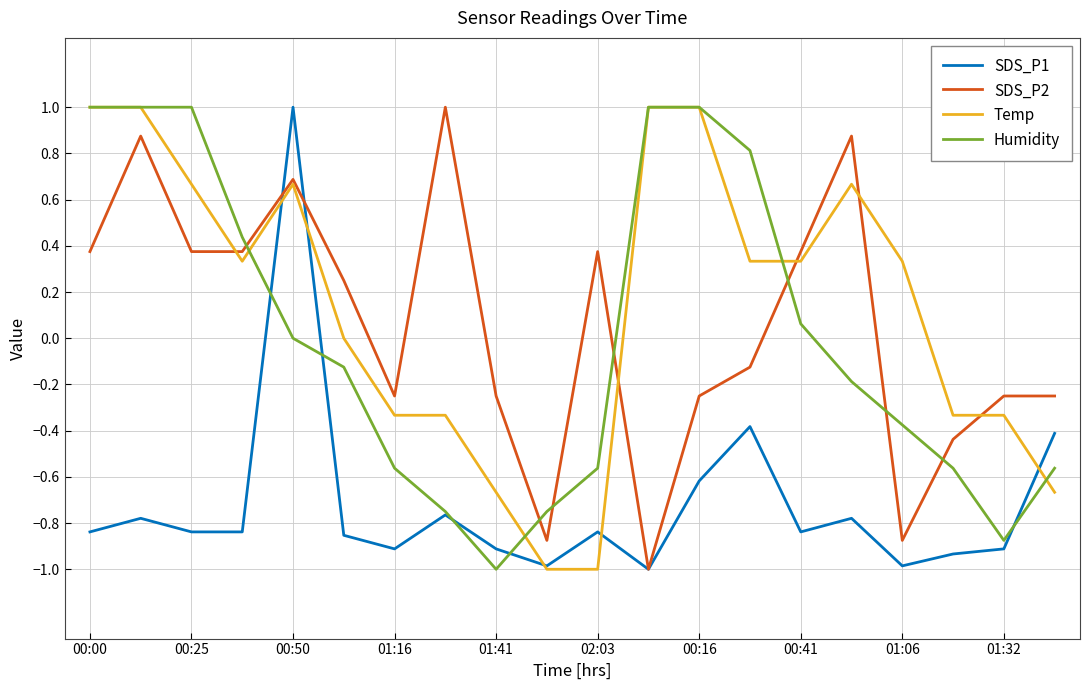

Which series has the largest total across all categories?

Temp